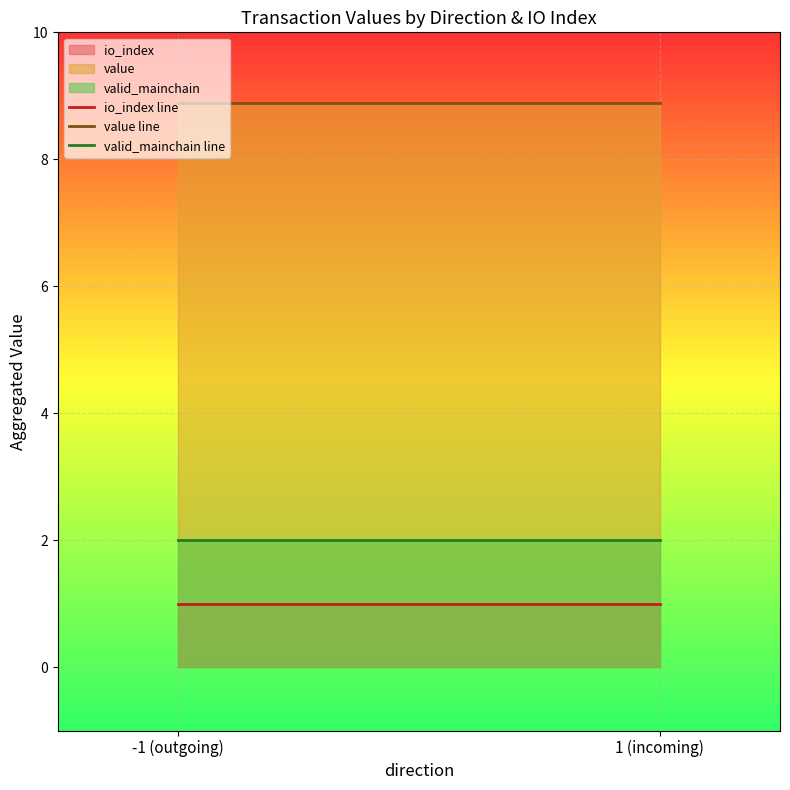

What is the average value of the value line series?

8.9